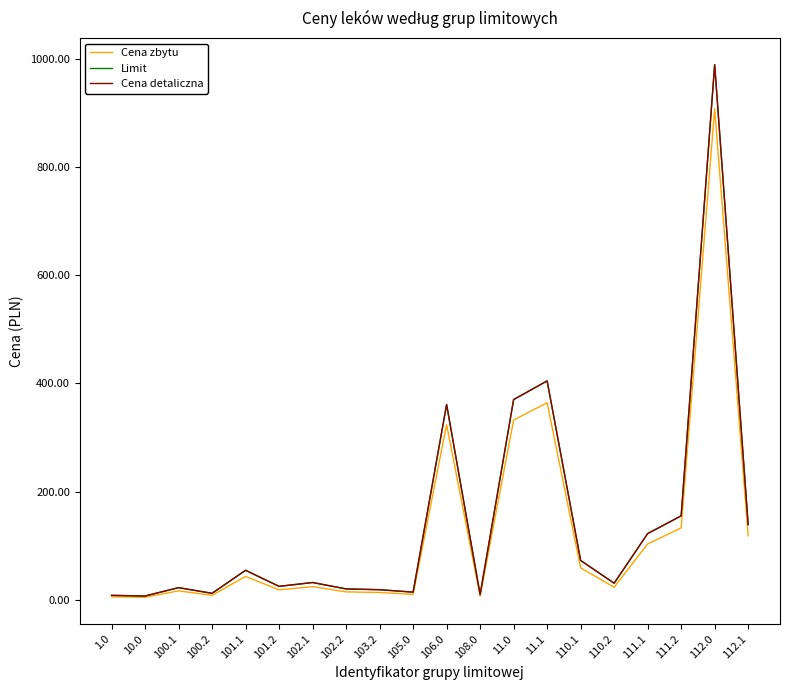

True or false: Cena detaliczna and Limit intersect in this chart.

False